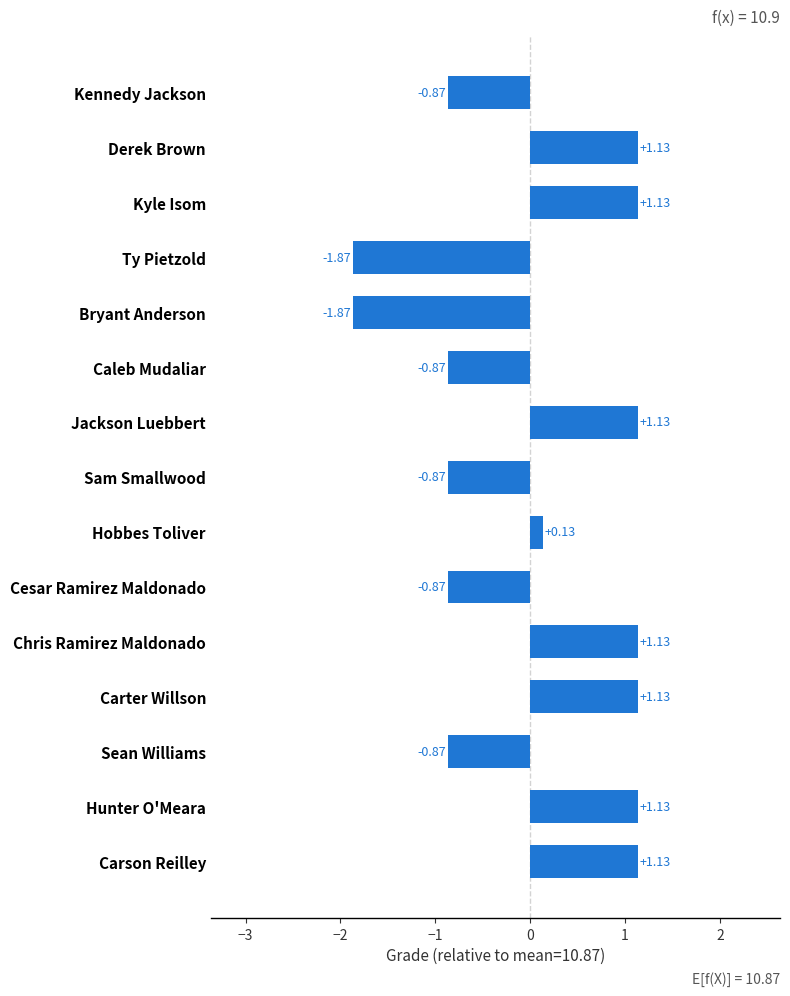

At which label is the value closest to 0?

Hobbes Toliver